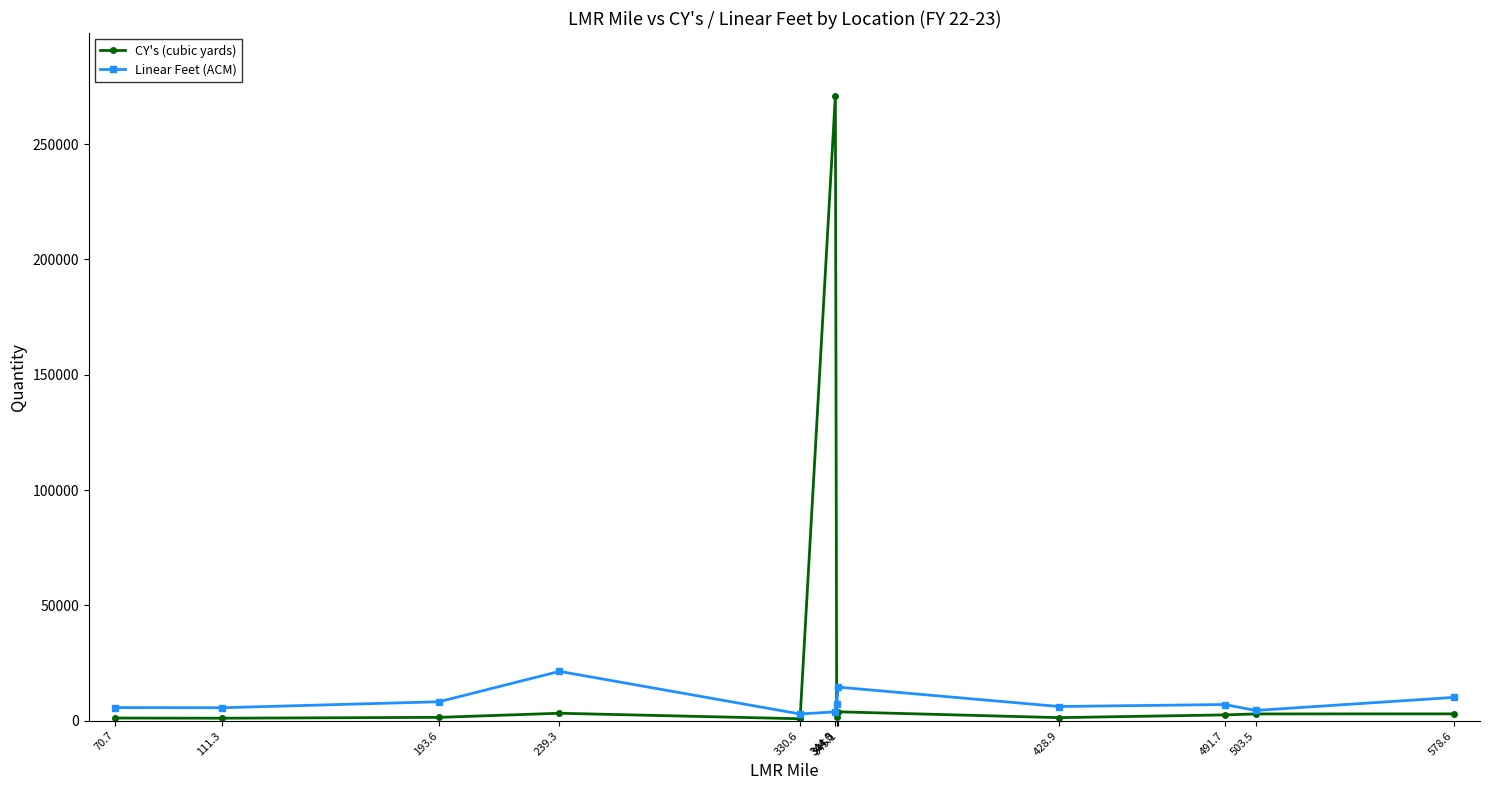

Is it true that Linear Feet (ACM) equals 2982 at 330.6?

True